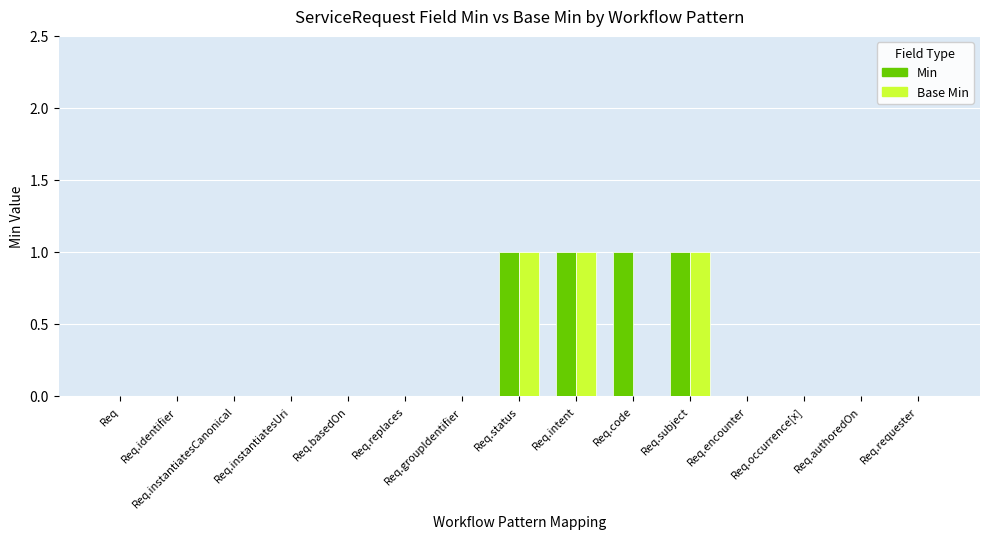

Is the value of Base Min at Req.intent greater than the value of Min at Req.occurrence[x]?

Yes